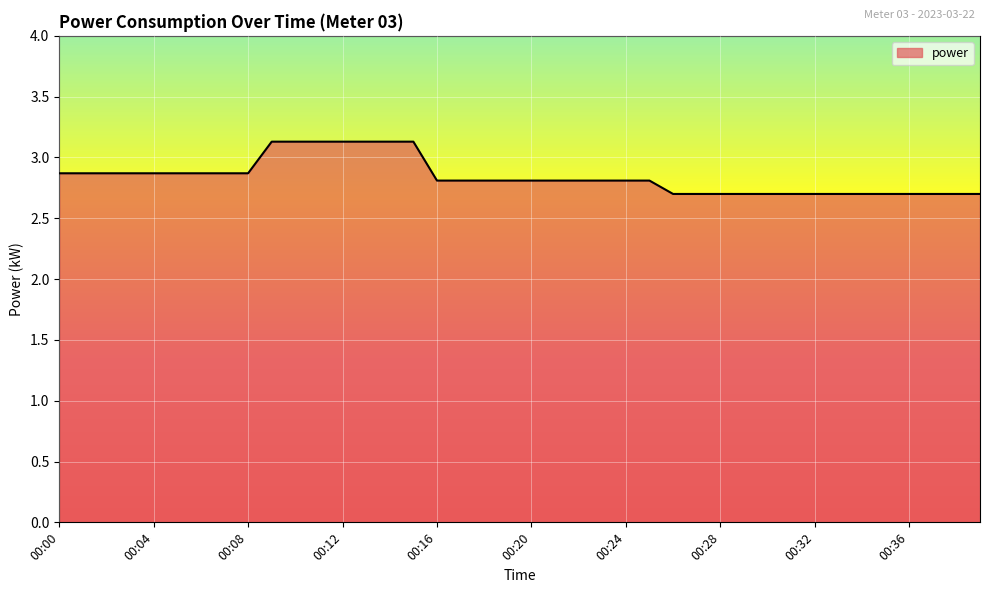

What is the minimum value shown in the chart?

2.7